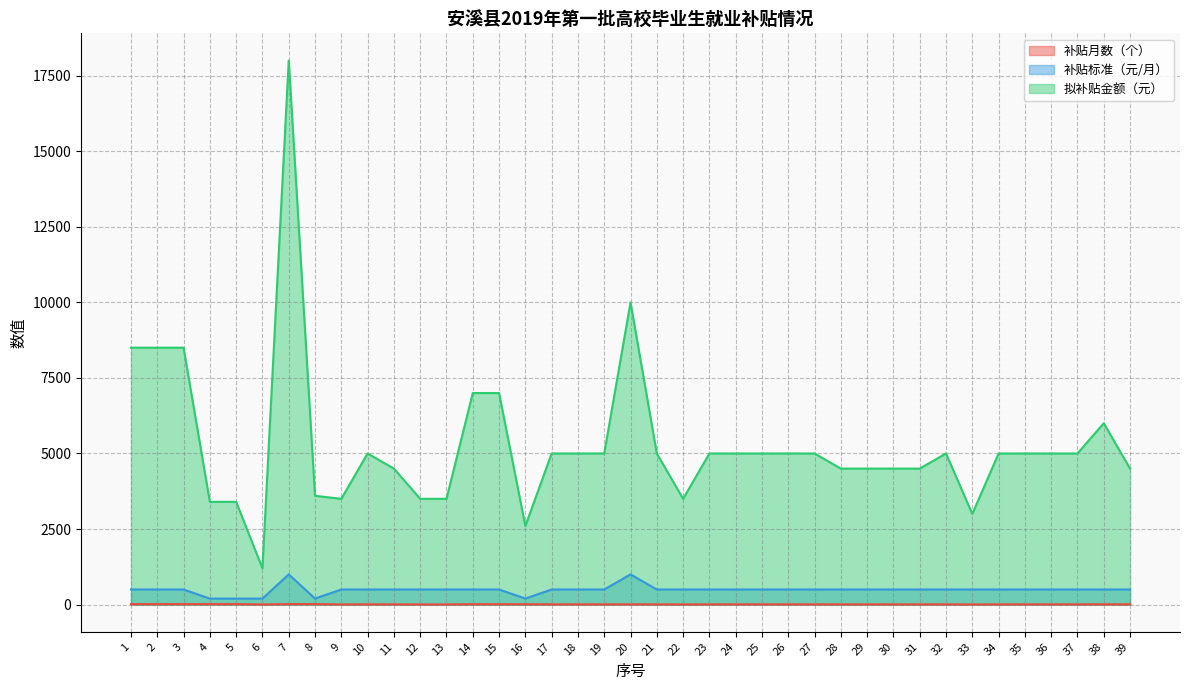

Reading right to left, extract all data points from this chart.

补贴月数（个）: 9	12	10	10	10	10	6	10	9	9	9	9	10	10	10	10	10	7	10	10	10	10	10	13	14	14	7	7	9	10	7	18	18	6	17	17	17	17	17
补贴标准（元/月）: 500	500	500	500	500	500	500	500	500	500	500	500	500	500	500	500	500	500	500	1000	500	500	500	200	500	500	500	500	500	500	500	200	1000	200	200	200	500	500	500
拟补贴金额（元）: 4500	6000	5000	5000	5000	5000	3000	5000	4500	4500	4500	4500	5000	5000	5000	5000	5000	3500	5000	10000	5000	5000	5000	2600	7000	7000	3500	3500	4500	5000	3500	3600	18000	1200	3400	3400	8500	8500	8500